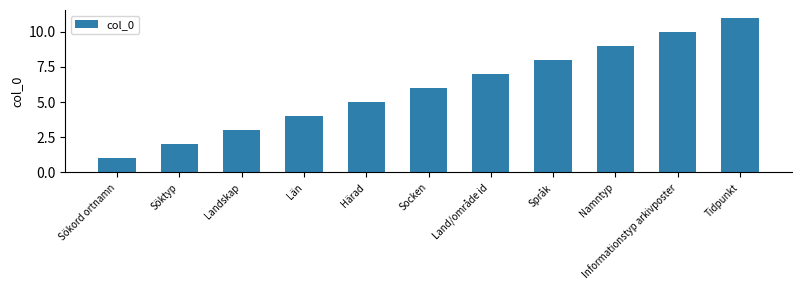

How many data points does each series have?

11